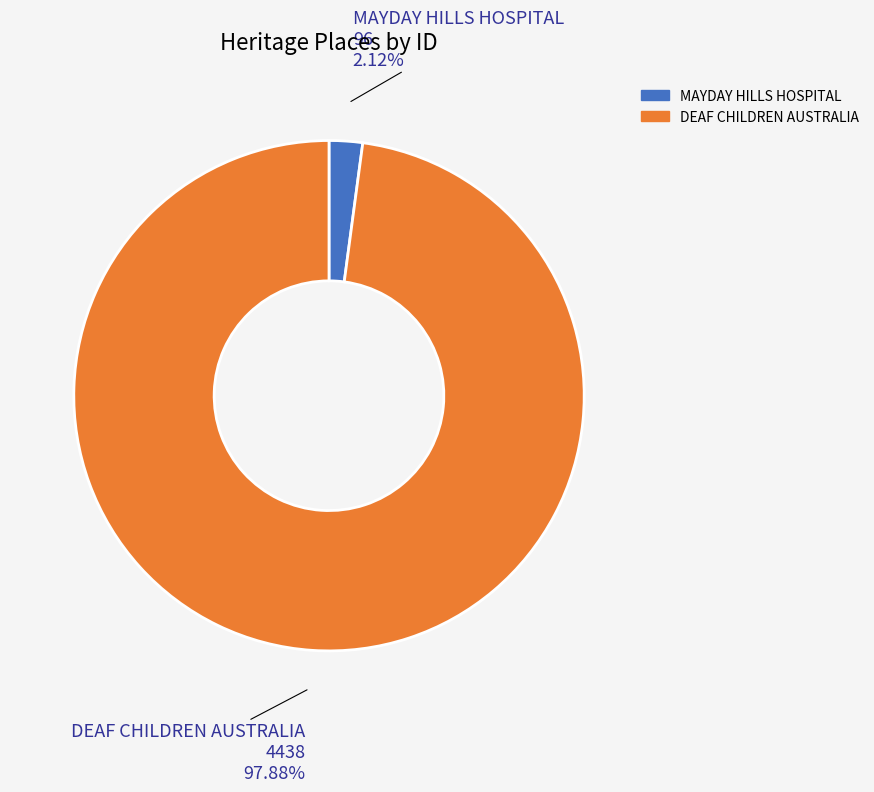

Which category has the biggest portion of the pie?

DEAF CHILDREN AUSTRALIA